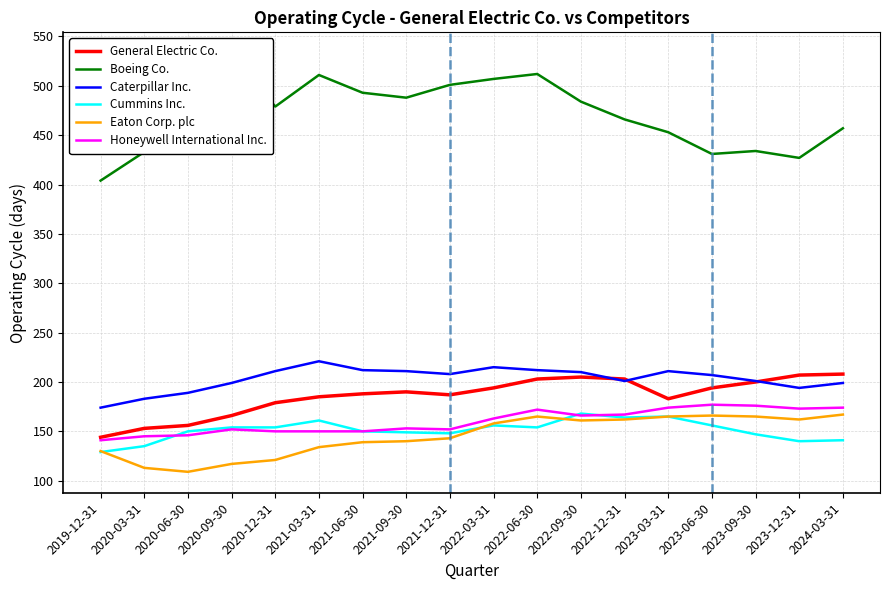

Rank the categories by Eaton Corp. plc value from highest to lowest.

2024-03-31, 2023-06-30, 2022-06-30, 2023-03-31, 2023-09-30, 2022-12-31, 2023-12-31, 2022-09-30, 2022-03-31, 2021-12-31, 2021-09-30, 2021-06-30, 2021-03-31, 2019-12-31, 2020-12-31, 2020-09-30, 2020-03-31, 2020-06-30